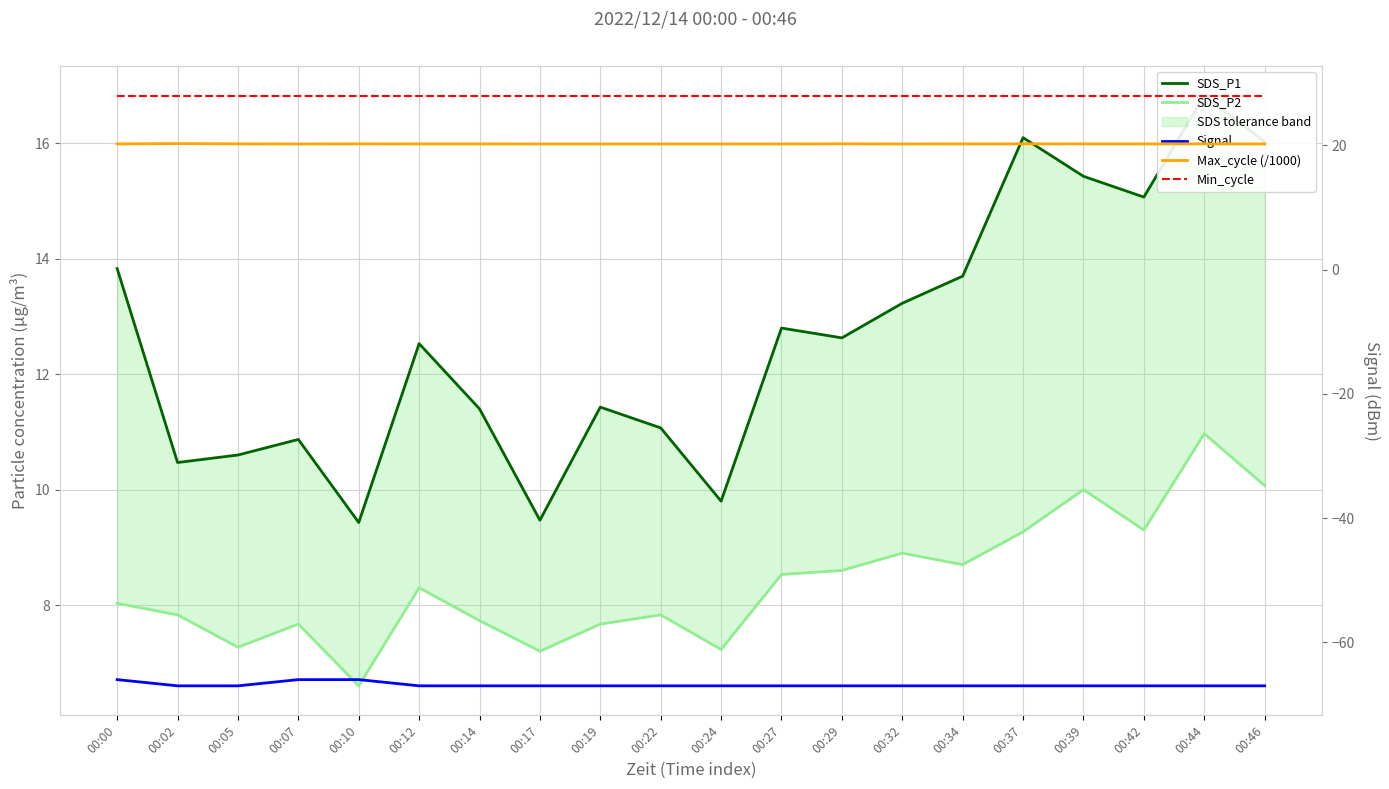

Which series has the largest total across all categories?

Min_cycle